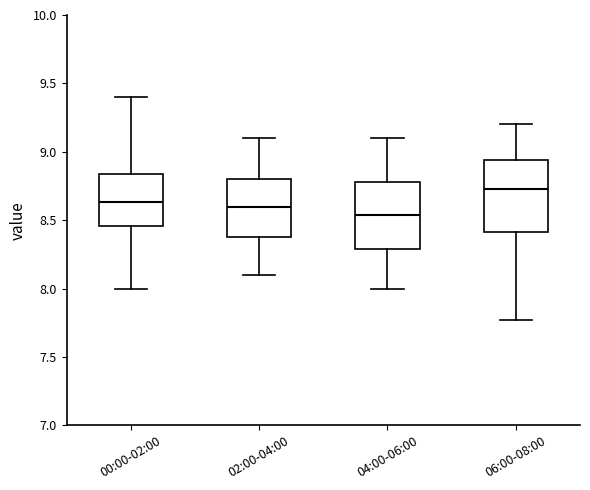

Where is the lower edge of the box for 00:00-02:00 on the y-axis? The values are not printed on the chart, so give them approximately, as read against the axis.

8.45